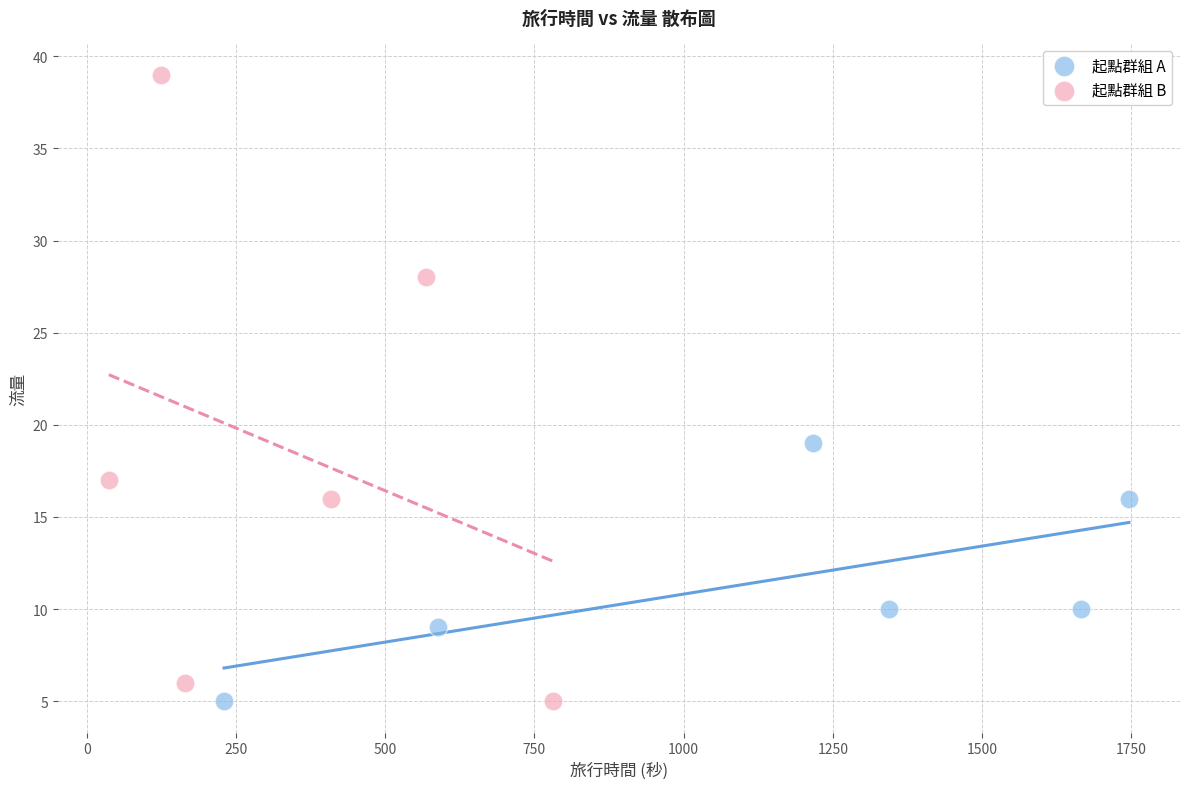

What are all the series names shown in the legend?

起點群組 A, 起點群組 B